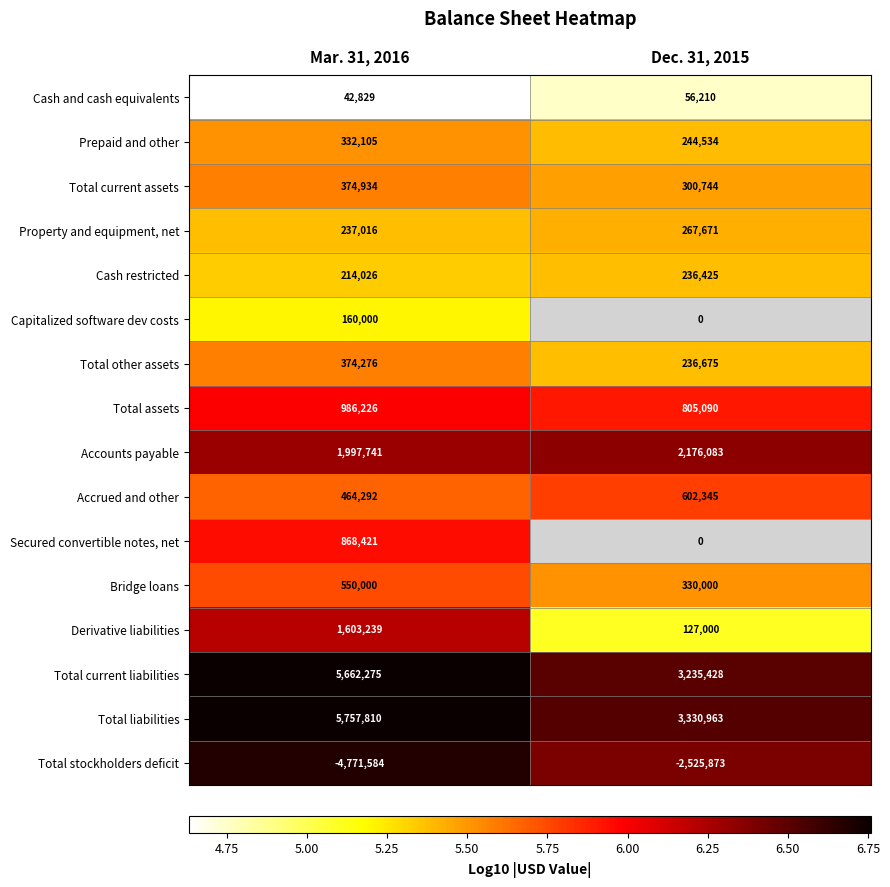

Between Mar. 31, 2016 and Dec. 31, 2015, which is larger?

Dec. 31, 2015